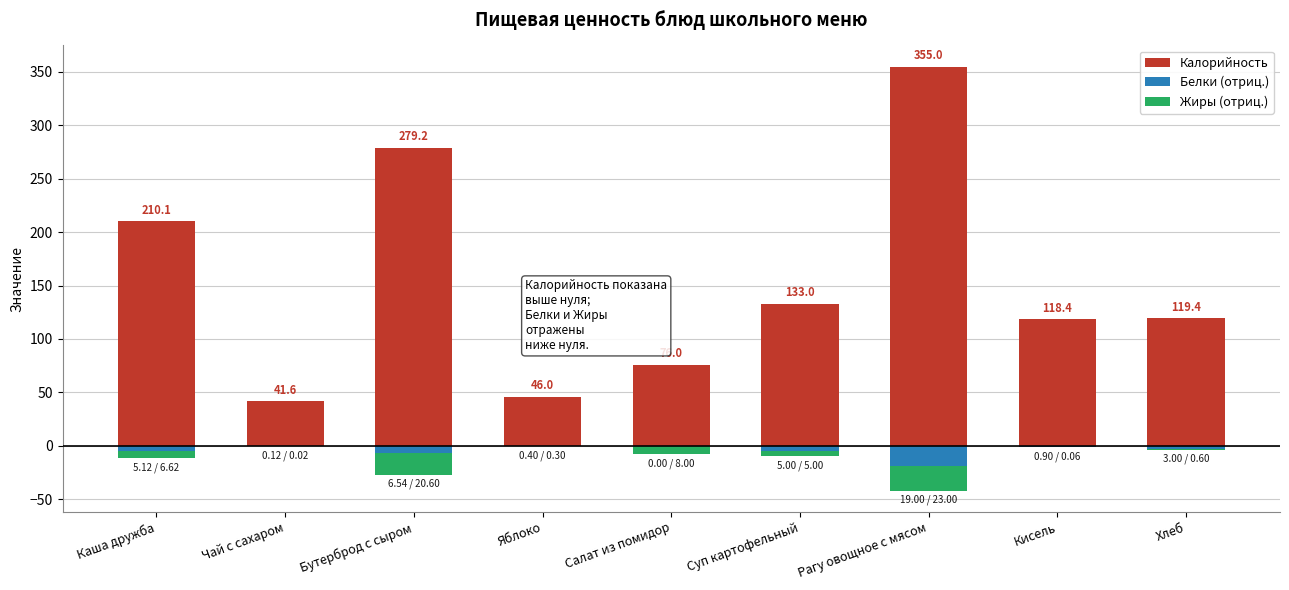

What position from the left is Хлеб?

9